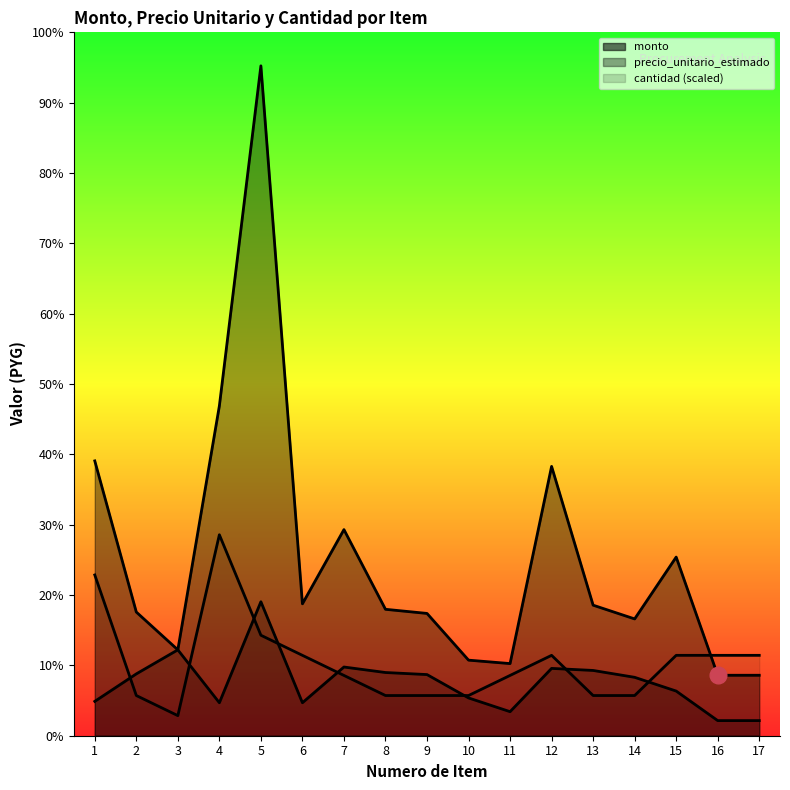

Reading left to right, list all the values displayed in this chart.

monto: 1=4000000	2=1800000	3=1250000	4=4800000	5=9750000	6=1920000	7=3000000	8=1840000	9=1780000	10=1100000	11=1050000	12=3920000	13=1900000	14=1700000	15=2600000	16=880000	17=880000
precio_unitario_estimado: 1=500000	2=900000	3=1250000	4=480000	5=1950000	6=480000	7=1000000	8=920000	9=890000	10=550000	11=350000	12=980000	13=950000	14=850000	15=650000	16=220000	17=220000
cantidad: 1=2340000	2=585000	3=292500	4=2925000	5=1462500	6=1170000	7=877500	8=585000	9=585000	10=585000	11=877500	12=1170000	13=585000	14=585000	15=1170000	16=1170000	17=1170000